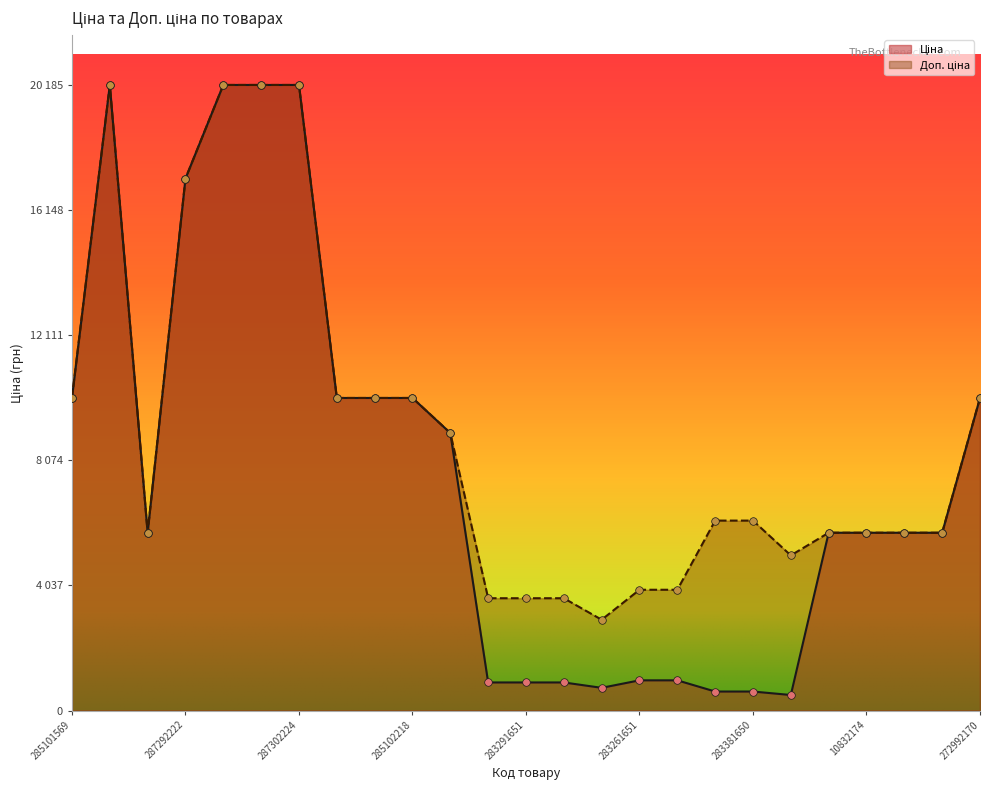

Is the value of Доп. ціна at 283370563 greater than the value of Ціна at 10832173?

No